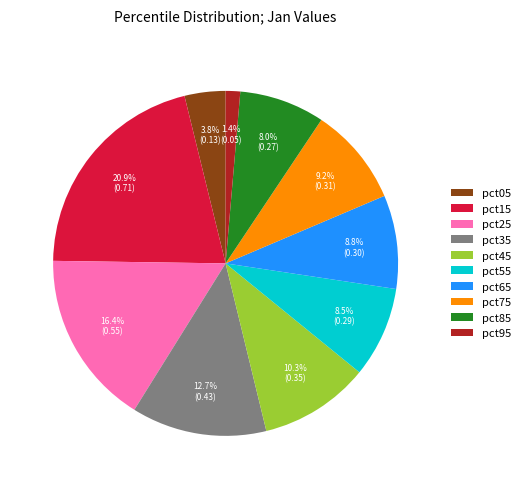

Which has a higher value, pct35 or pct15?

pct15